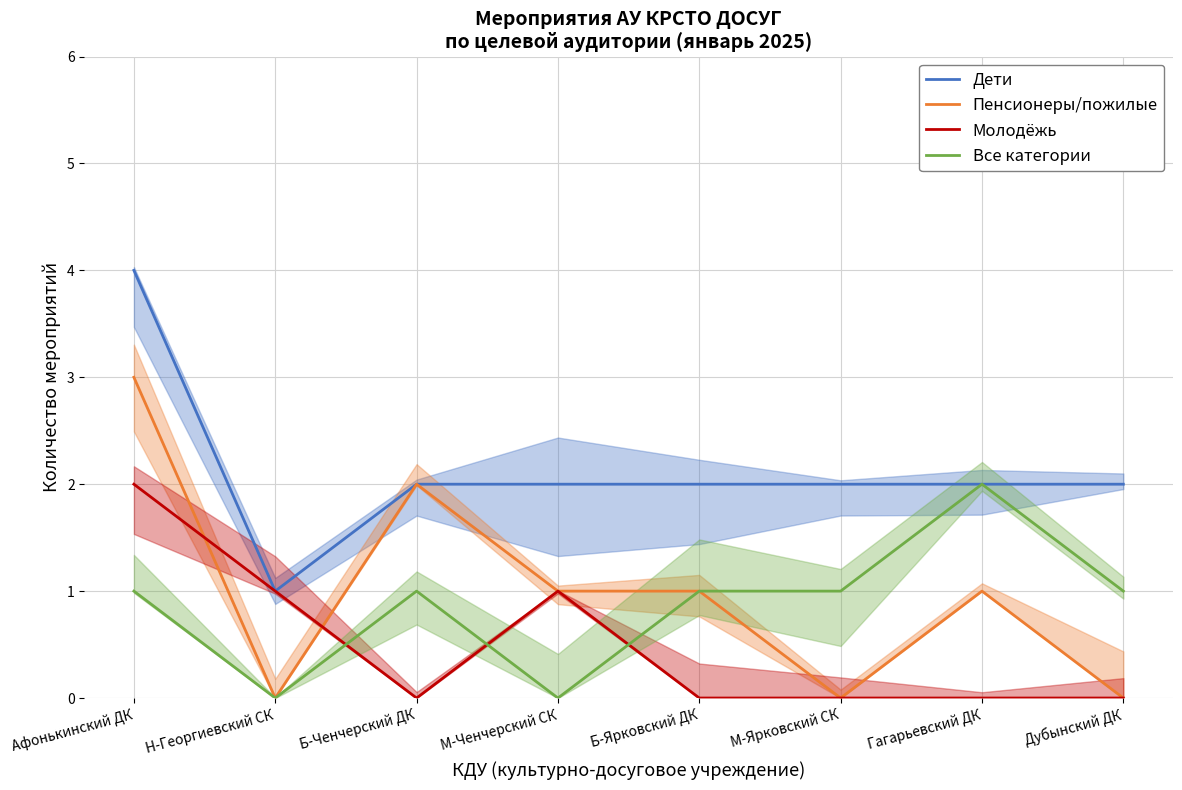

Does the chart display data point markers on the line(s)?

No